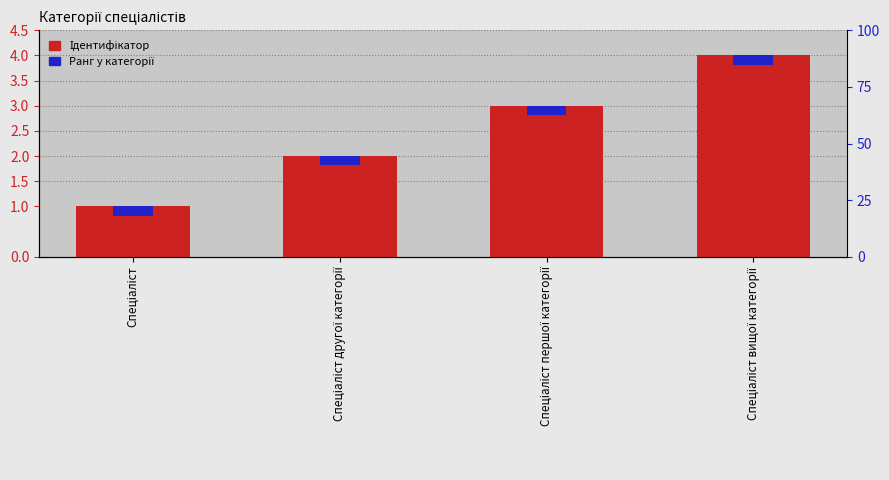

How many distinct data groups are displayed?

2